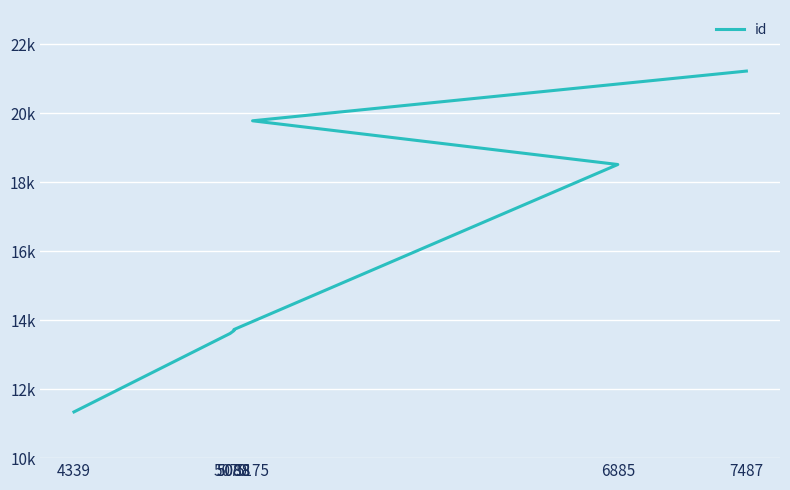

Is it true that the value at 5088 is 21390?

False